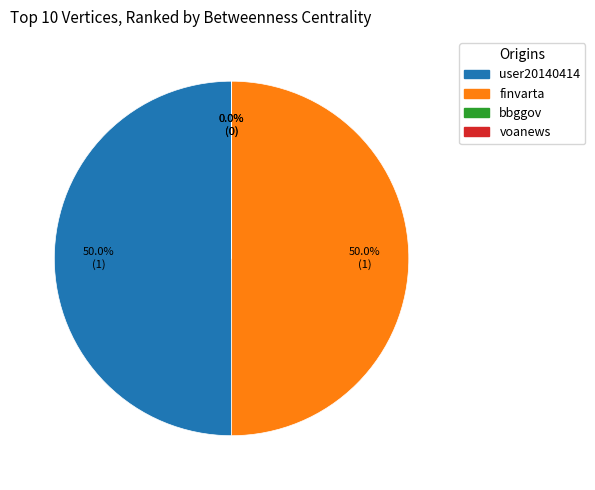

Combined, do user20140414 and finvarta account for over 50%?

Yes